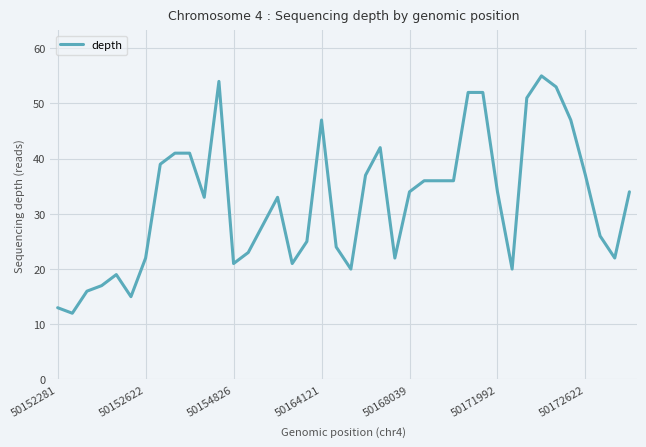

How many lines are shown in the chart?

1